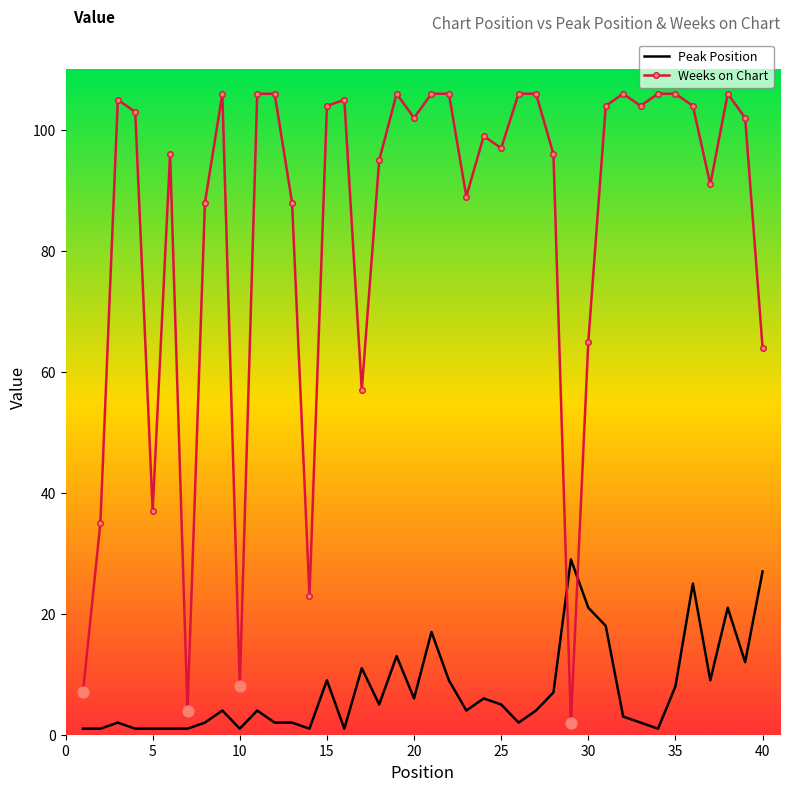

Which series has the largest total across all categories?

Weeks on Chart